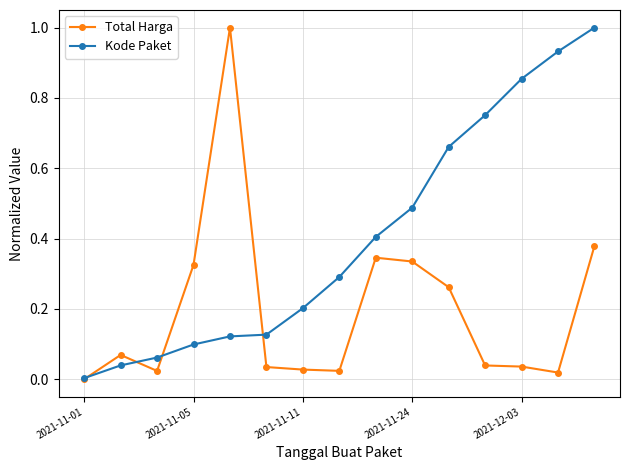

List the series in order of their overall mean, lowest first.

Total Harga, Kode Paket